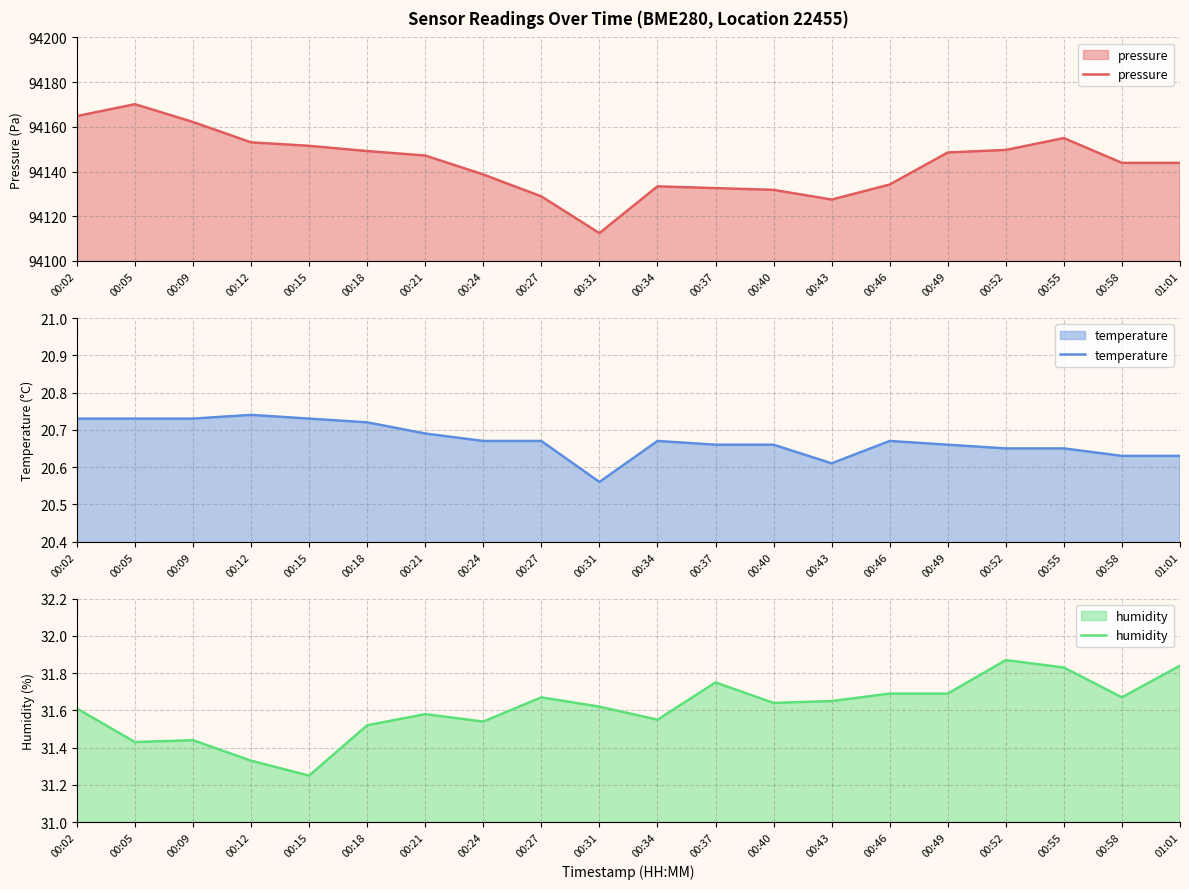

What is the value of the humidity point at the 10th from the left?

31.6